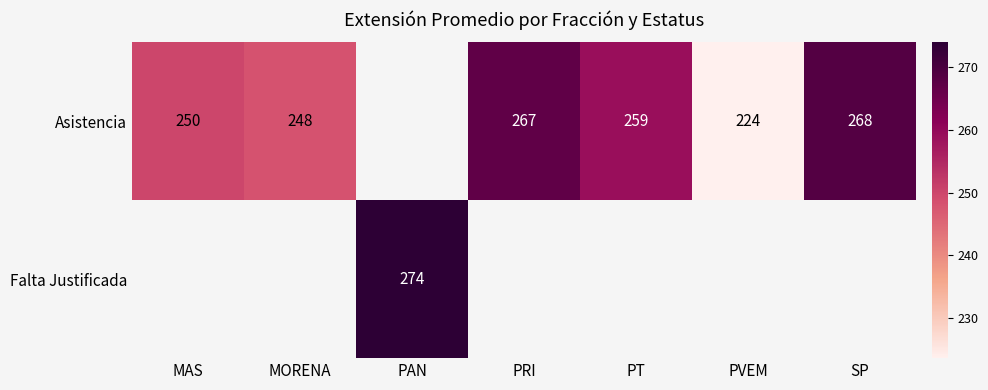

Is it true that Asistencia equals 450 at PT?

False